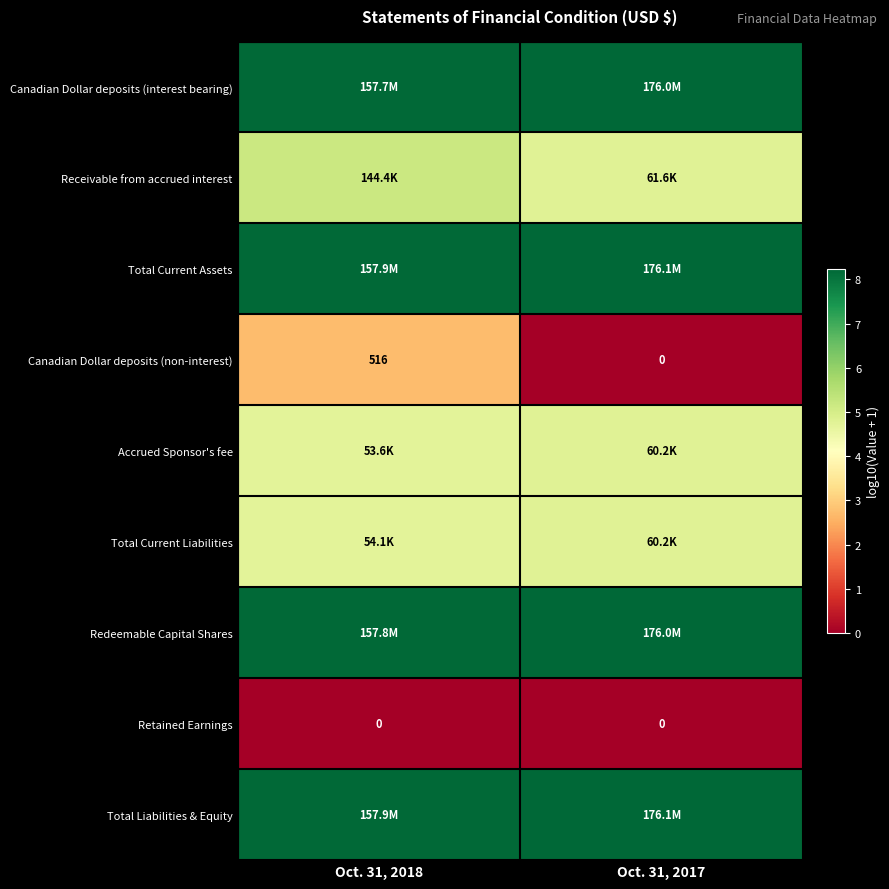

True or false: Receivable from accrued interest has a value of 5.2 at Oct. 31, 2018.

True